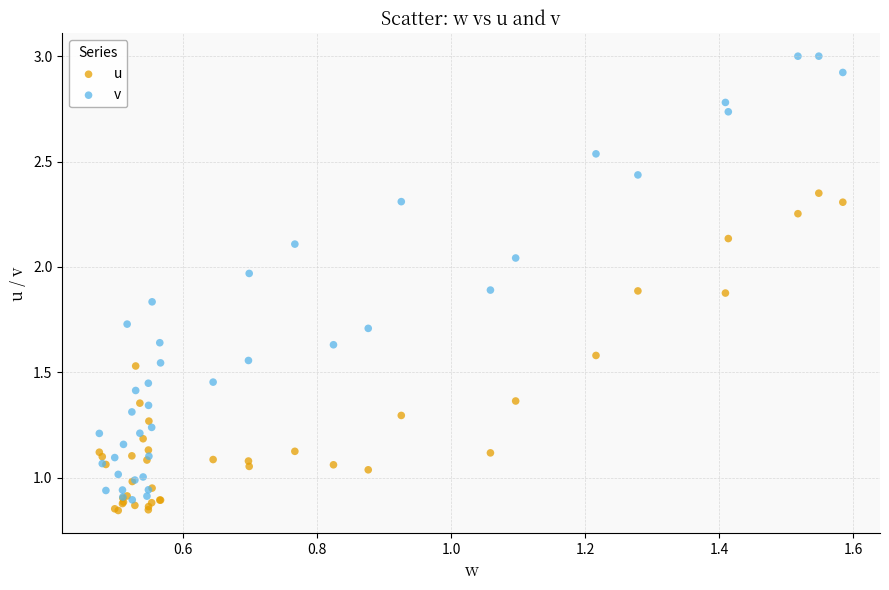

Which series reaches the minimum Y coordinate?

u